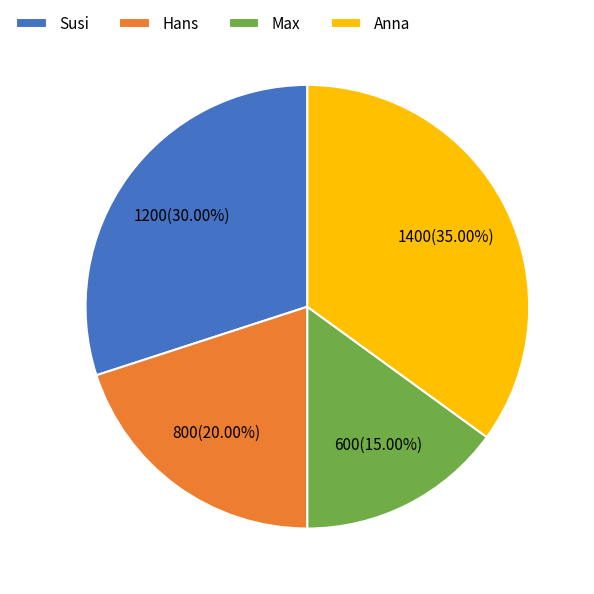

To the nearest percent, what percentage of the pie is Anna?

35%